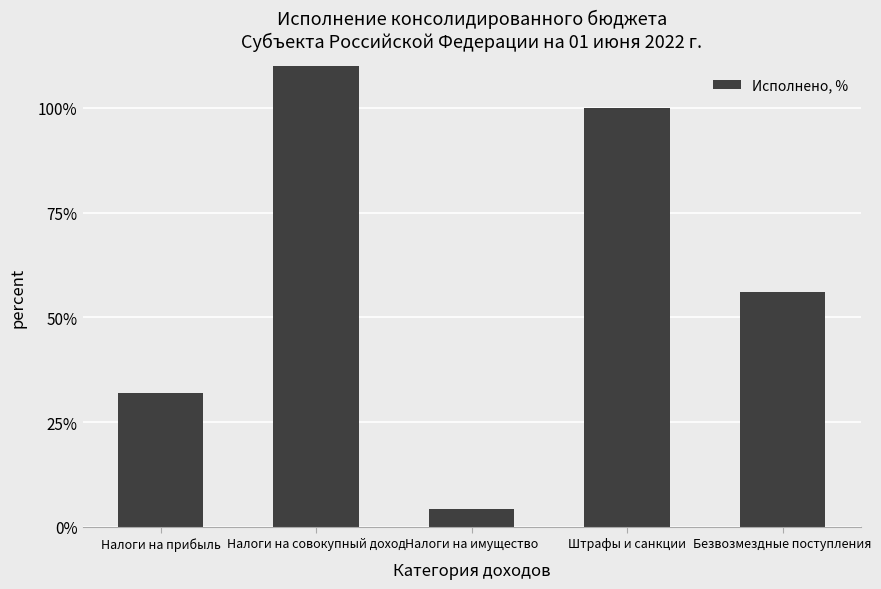

Between Штрафы и санкции and Налоги на совокупный доход, which is larger?

Налоги на совокупный доход